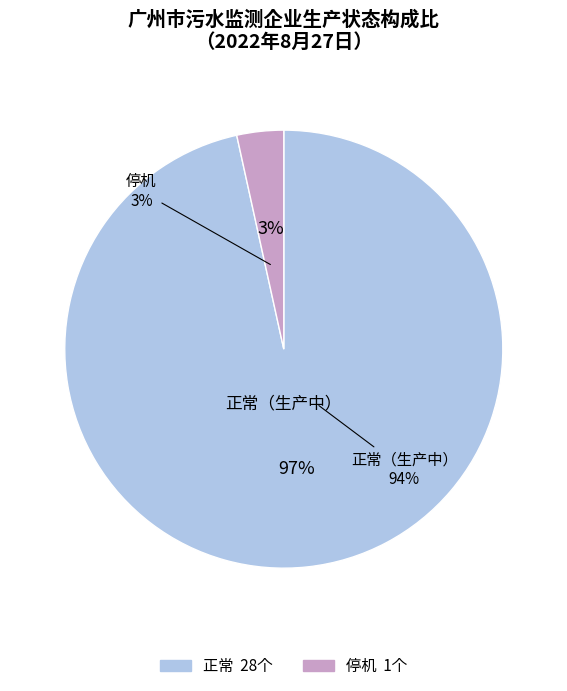

How many segments does this pie chart have?

2